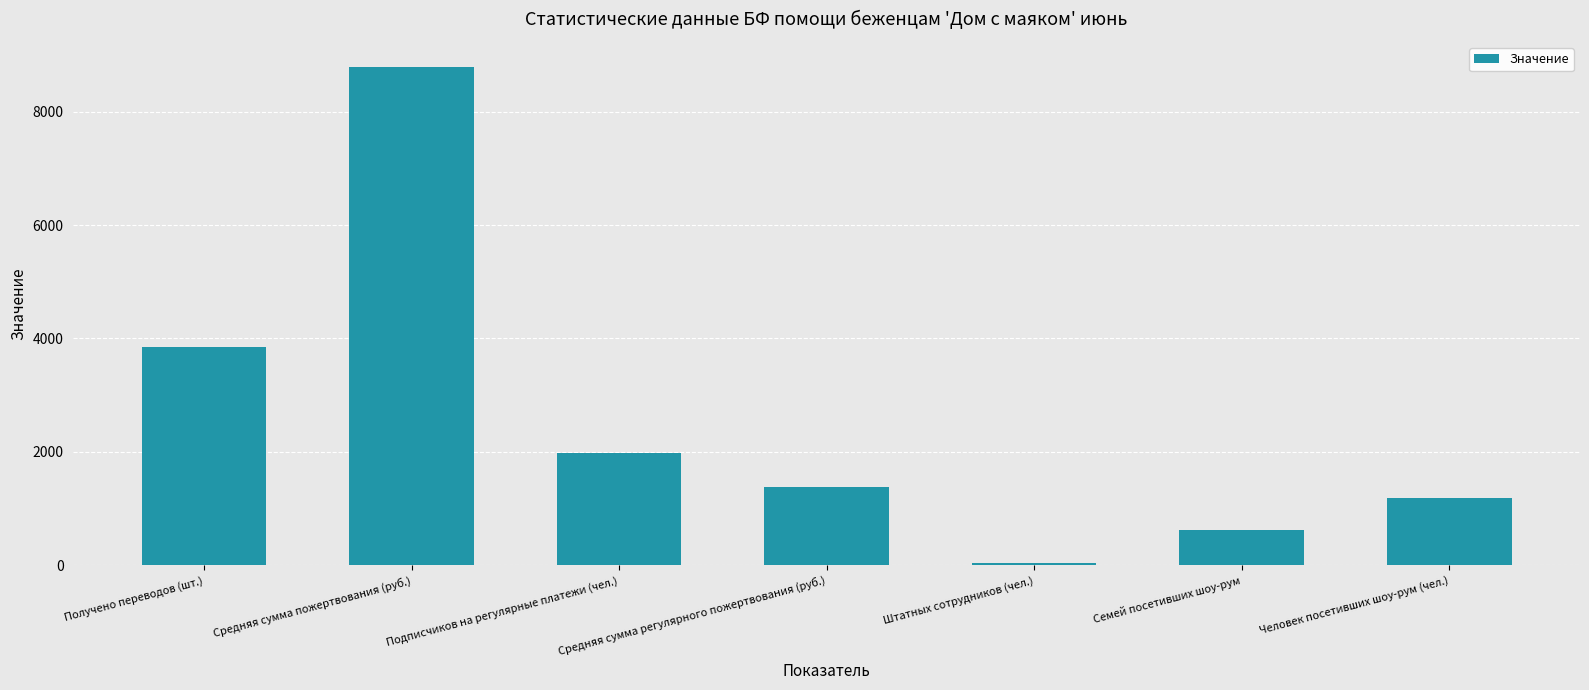

At which category does the chart reach its peak across all series?

Средняя сумма пожертвования (руб.)